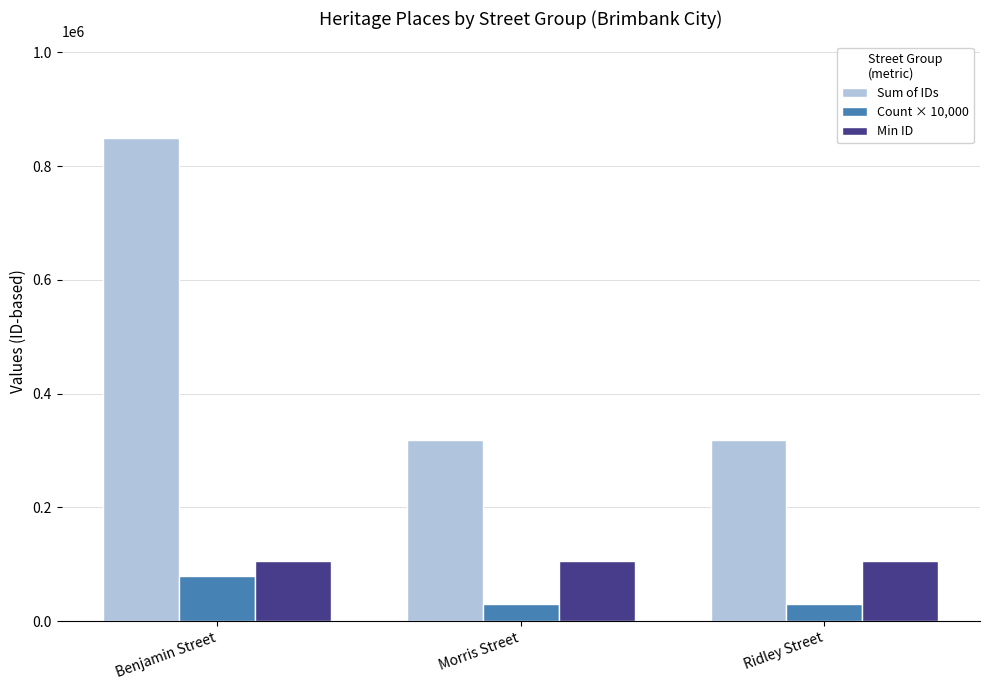

At which category is the sum across all series the highest?

Benjamin Street